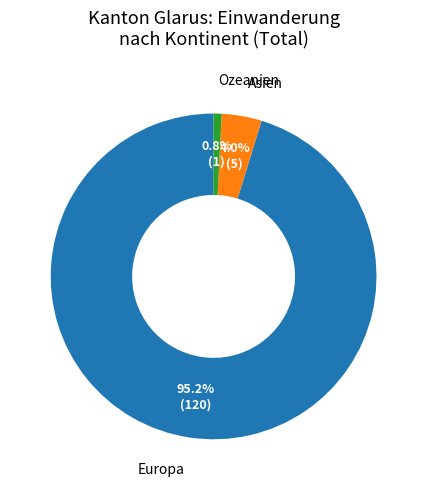

Count the number of slices in the pie.

3